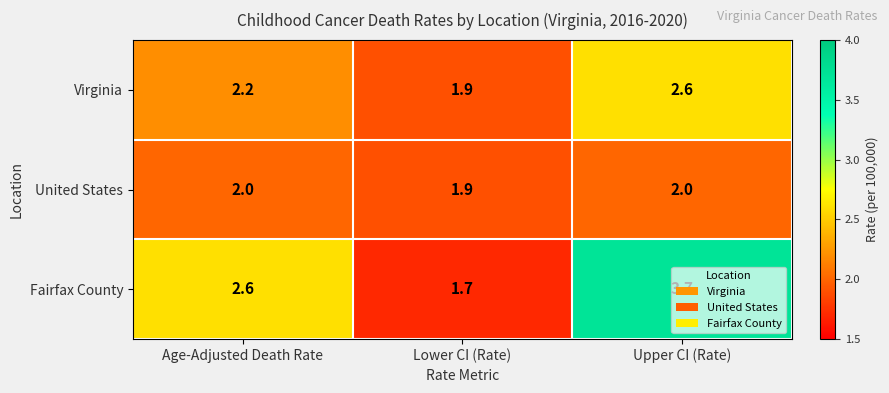

Which series has the largest total across all categories?

Fairfax County